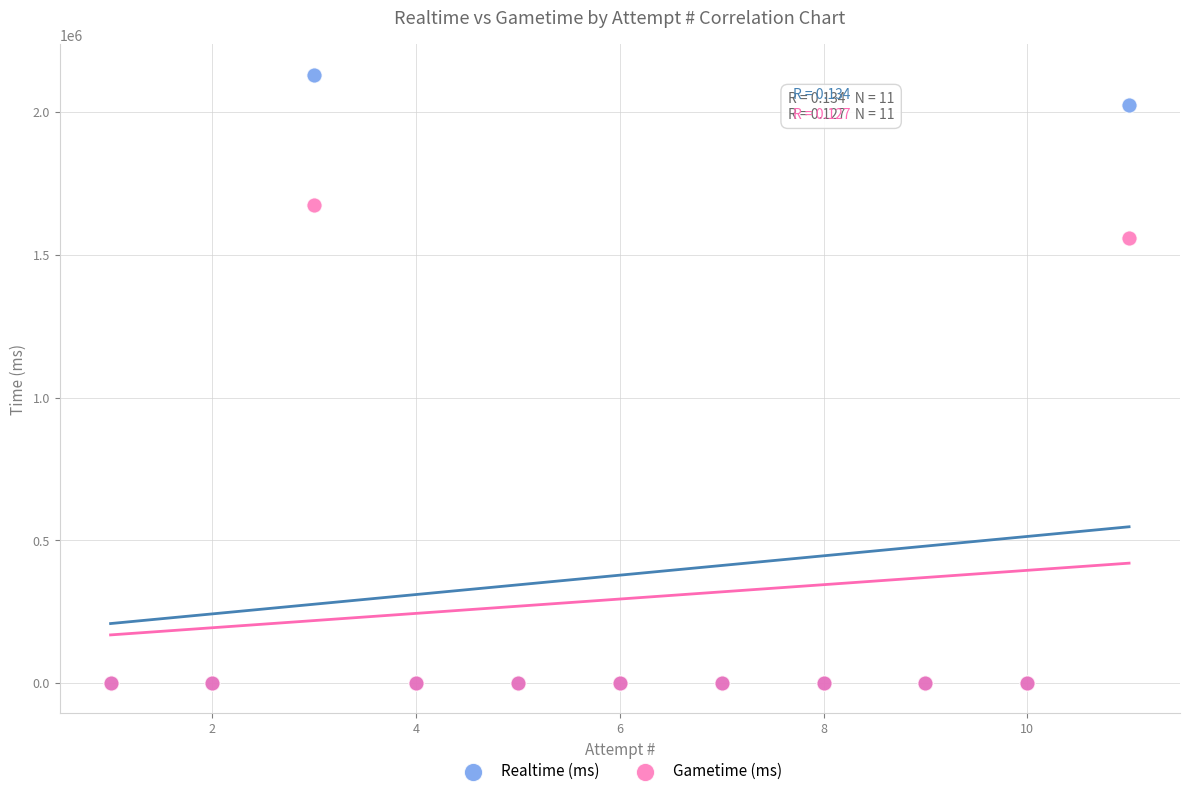

In the Gametime (ms) series, what Y value is closest to 837932?

1558542